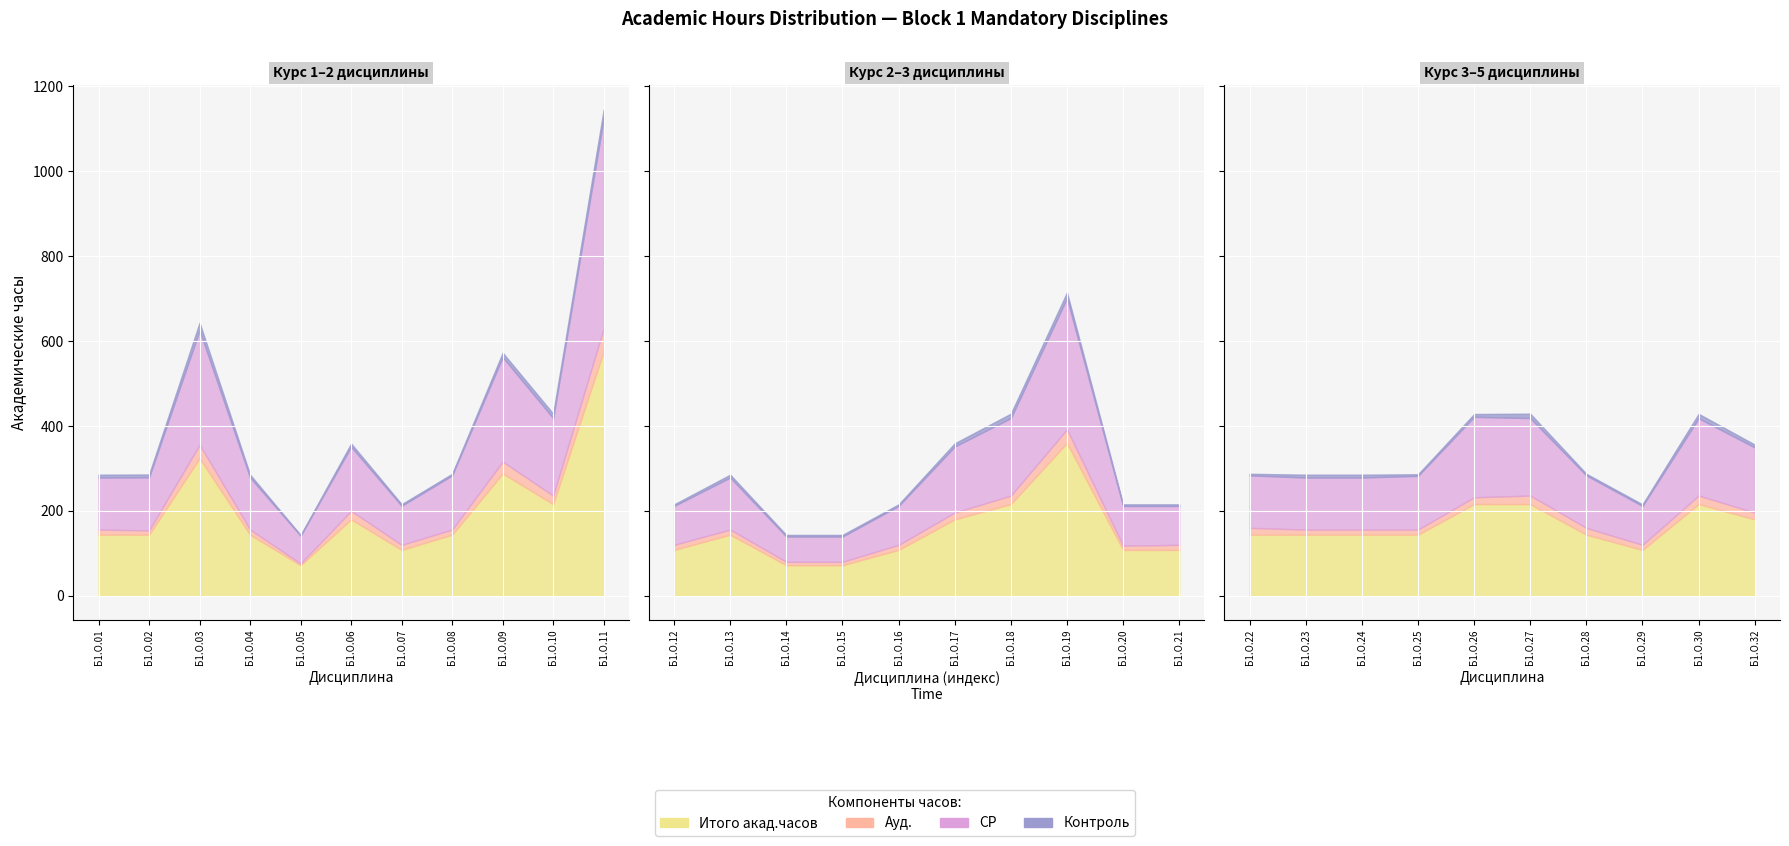

Reading right to left, transcribe all the data shown in this chart.

Итого акад.часов: Б1.О.32=180.0	Б1.О.30=216.0	Б1.О.29=108.0	Б1.О.28=144.0	Б1.О.27=216.0	Б1.О.26=216.0	Б1.О.25=144.0	Б1.О.24=144.0	Б1.О.23=144.0	Б1.О.22=144.0	Б1.О.21=108.0	Б1.О.20=108.0	Б1.О.19=360.0	Б1.О.18=216.0	Б1.О.17=180.0	Б1.О.16=108.0	Б1.О.15=72.0	Б1.О.14=72.0	Б1.О.13=144.0	Б1.О.12=108.0	Б1.О.11=576.0	Б1.О.10=216.0	Б1.О.09=288.0	Б1.О.08=144.0	Б1.О.07=108.0	Б1.О.06=180.0	Б1.О.05=72.0	Б1.О.04=144.0	Б1.О.03=324.0	Б1.О.02=144.0	Б1.О.01=144.0
Ауд.: Б1.О.32=16.0	Б1.О.30=20.0	Б1.О.29=12.0	Б1.О.28=16.0	Б1.О.27=20.0	Б1.О.26=16.0	Б1.О.25=12.0	Б1.О.24=12.0	Б1.О.23=12.0	Б1.О.22=16.0	Б1.О.21=12.0	Б1.О.20=10.0	Б1.О.19=32.0	Б1.О.18=20.0	Б1.О.17=16.0	Б1.О.16=12.0	Б1.О.15=8.0	Б1.О.14=8.0	Б1.О.13=12.0	Б1.О.12=12.0	Б1.О.11=54.0	Б1.О.10=20.0	Б1.О.09=28.0	Б1.О.08=12.0	Б1.О.07=12.0	Б1.О.06=20.0	Б1.О.05=4.0	Б1.О.04=12.0	Б1.О.03=32.0	Б1.О.02=10.0	Б1.О.01=12.0
СР: Б1.О.32=153.5	Б1.О.30=182.2	Б1.О.29=91.6	Б1.О.28=123.6	Б1.О.27=182.6	Б1.О.26=189.5	Б1.О.25=126.5	Б1.О.24=122.6	Б1.О.23=122.6	Б1.О.22=123.6	Б1.О.21=91.6	Б1.О.20=93.6	Б1.О.19=309.2	Б1.О.18=182.6	Б1.О.17=155.6	Б1.О.16=91.6	Б1.О.15=59.6	Б1.О.14=59.6	Б1.О.13=122.6	Б1.О.12=91.6	Б1.О.11=494.4	Б1.О.10=182.6	Б1.О.09=246.2	Б1.О.08=127.6	Б1.О.07=92.0	Б1.О.06=151.2	Б1.О.05=65.6	Б1.О.04=122.6	Б1.О.03=269.4	Б1.О.02=125.0	Б1.О.01=122.6
Контроль: Б1.О.32=6.7	Б1.О.30=10.4	Б1.О.29=3.8	Б1.О.28=3.8	Б1.О.27=10.4	Б1.О.26=6.7	Б1.О.25=3.8	Б1.О.24=6.7	Б1.О.23=6.7	Б1.О.22=3.8	Б1.О.21=3.8	Б1.О.20=3.8	Б1.О.19=13.3	Б1.О.18=10.4	Б1.О.17=7.5	Б1.О.16=3.8	Б1.О.15=3.8	Б1.О.14=3.8	Б1.О.13=6.7	Б1.О.12=3.8	Б1.О.11=20.8	Б1.О.10=10.4	Б1.О.09=10.4	Б1.О.08=3.8	Б1.О.07=3.8	Б1.О.06=7.5	Б1.О.05=1.5	Б1.О.04=6.7	Б1.О.03=17.9	Б1.О.02=6.7	Б1.О.01=6.7